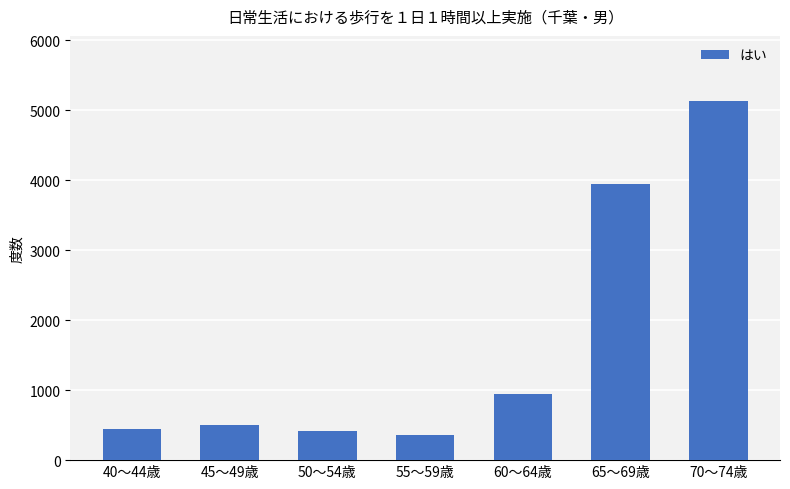

What is the value of the 4th bar from the left?

354